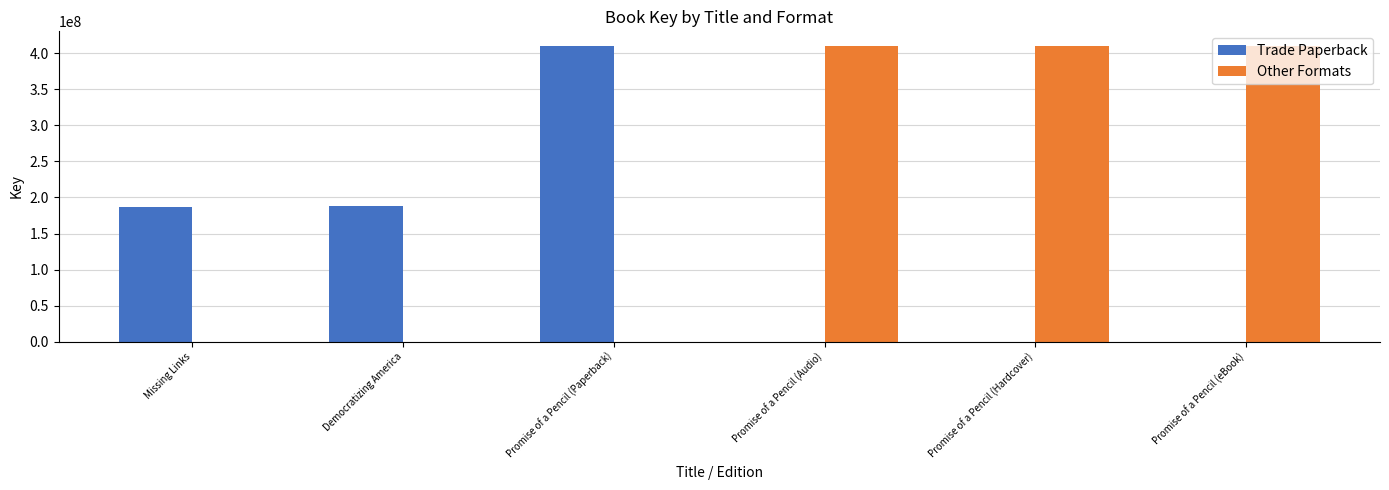

The value of Other Formats at Democratizing America is -254301549. True or false?

False